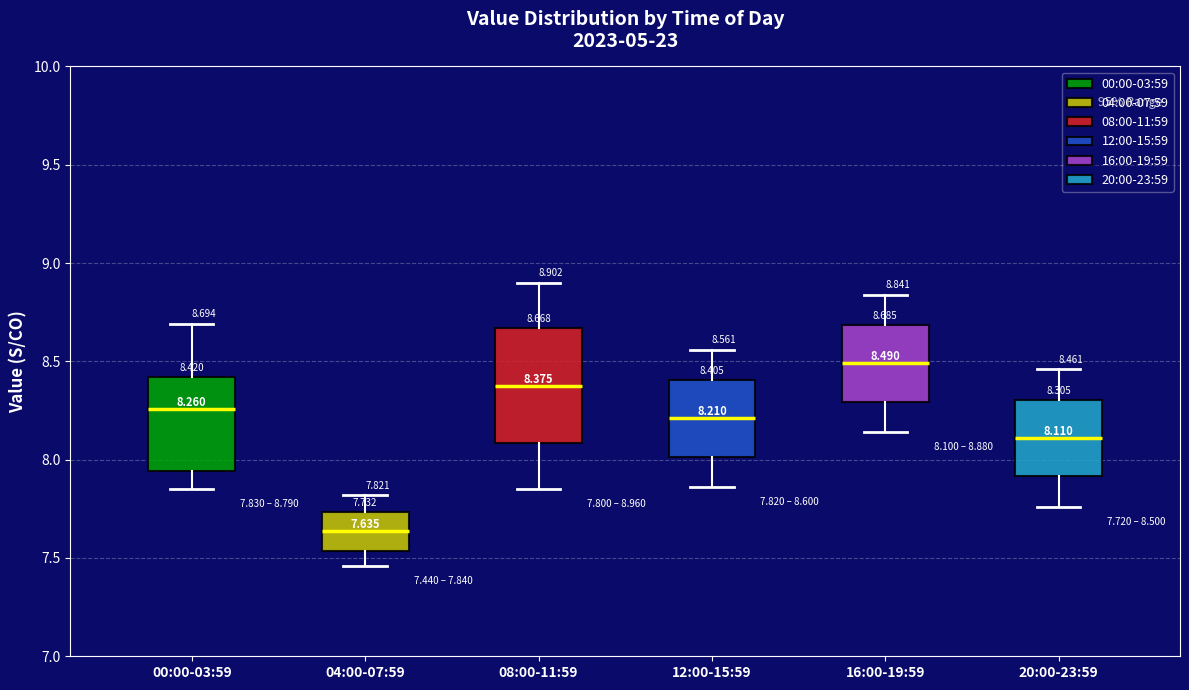

Comparing the boxes themselves (not the whiskers), which one is the tallest?

08:00-11:59